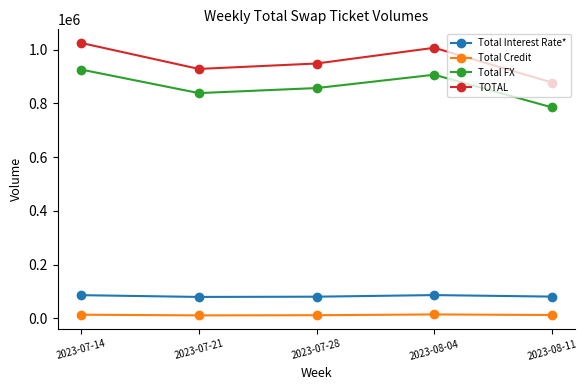

What are all the series names shown in the legend?

Total Interest Rate*, Total Credit, Total FX, TOTAL